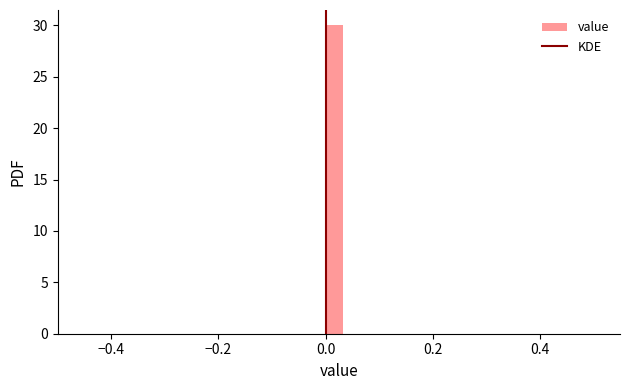

Around what value on the x-axis is the tallest bar? Give the approximate position of its centre, as read against the axis.

0.02